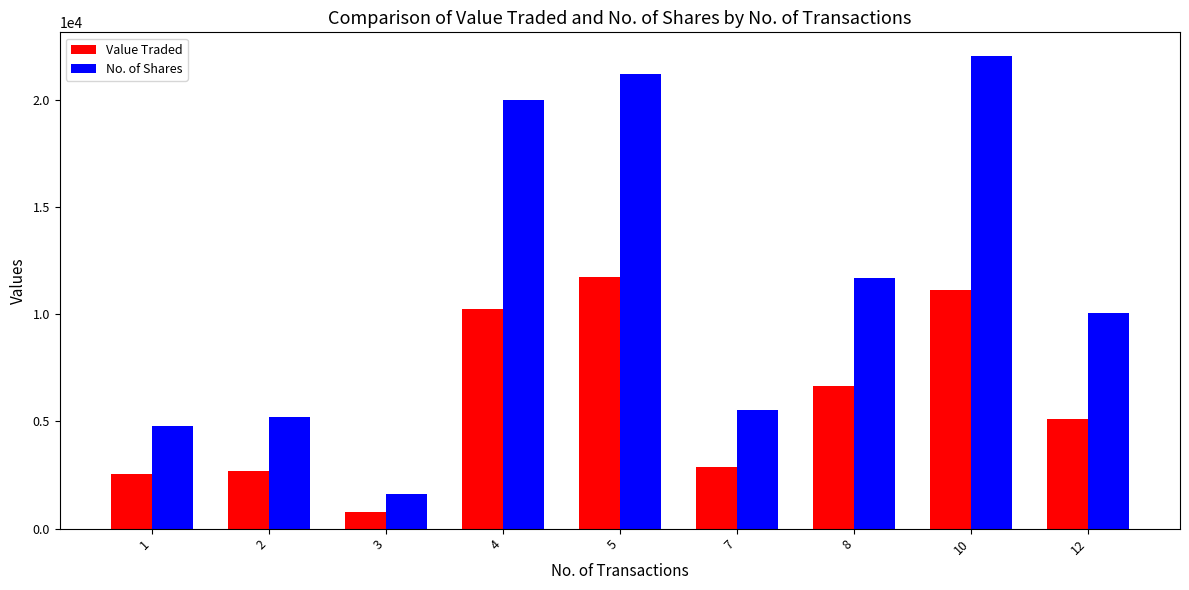

Reading left to right, transcribe all the data shown in this chart.

Value Traded: 2571	2693	789	10250	11719	2863	6659	11136	5131
No. of Shares: 4804	5220	1600	20000	21186	5550	11683	22050	10060